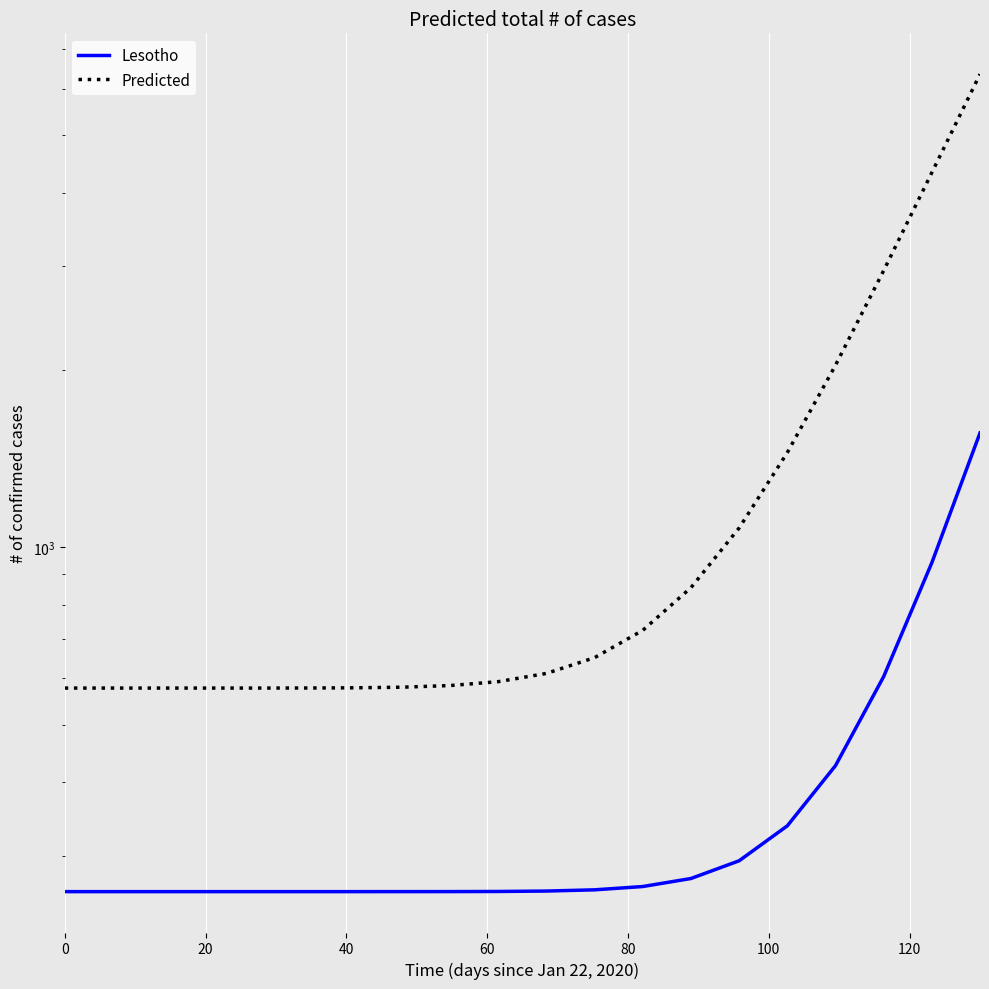

What is the difference between the second highest and second lowest values in the Predicted series?

3746.2